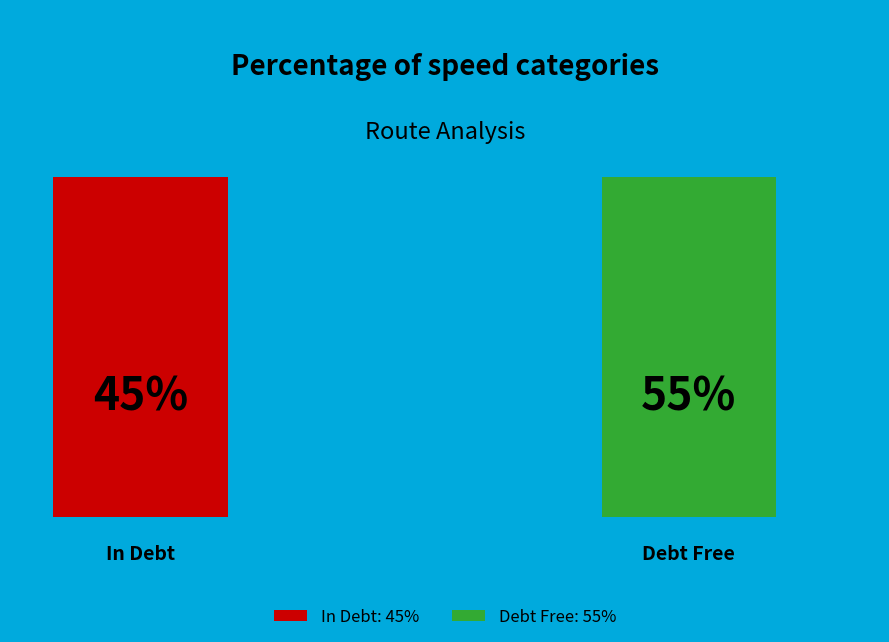

The 28 slice represents 55% of the pie. True or false?

False